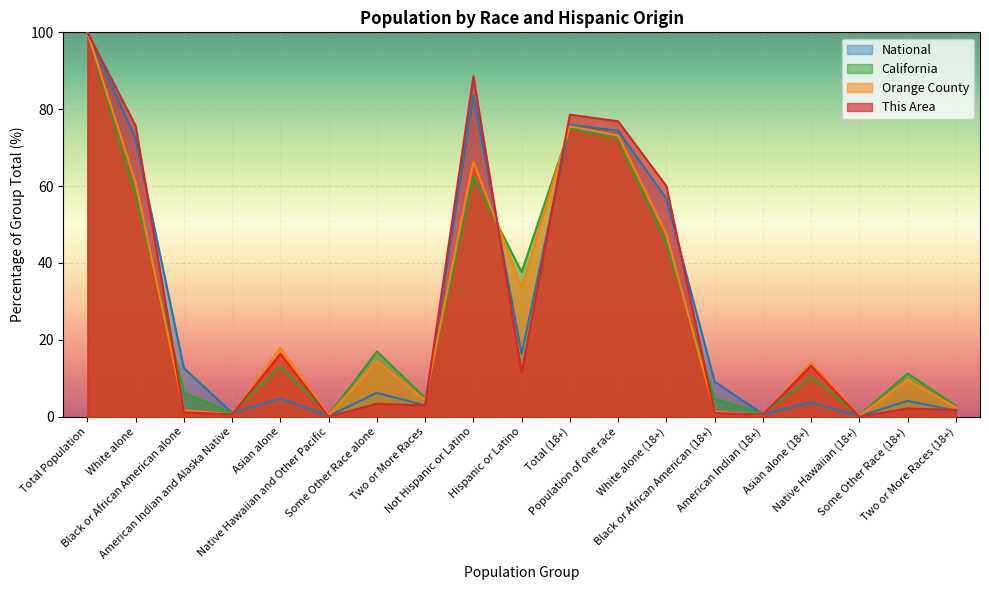

Is it true that National equals 0.9 at American Indian (18+)?

False